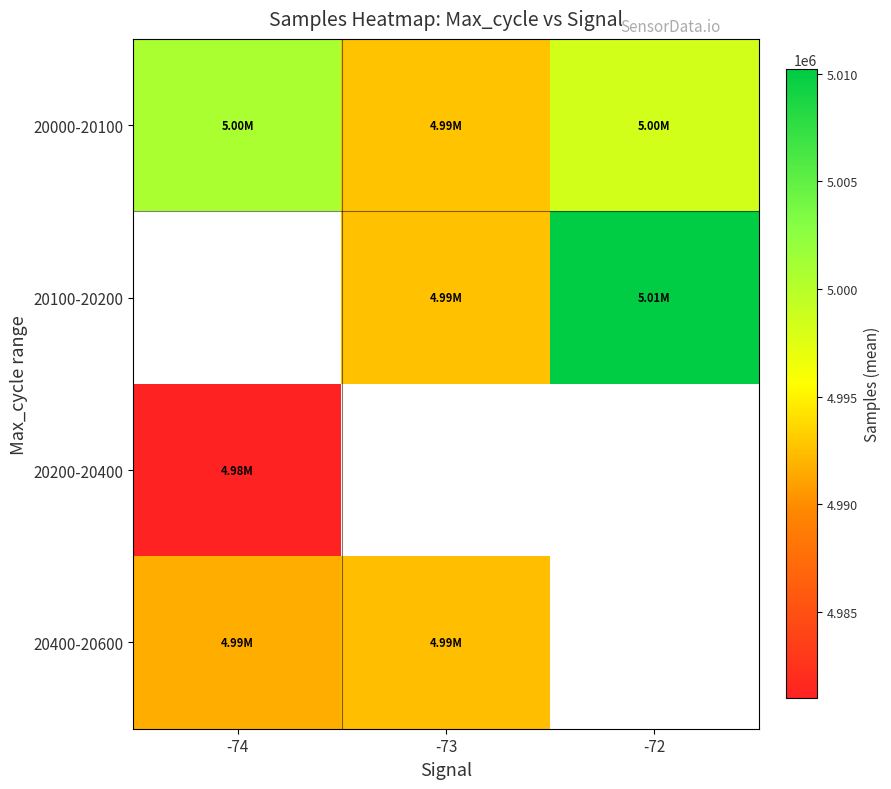

Count the number of data series in this chart.

4